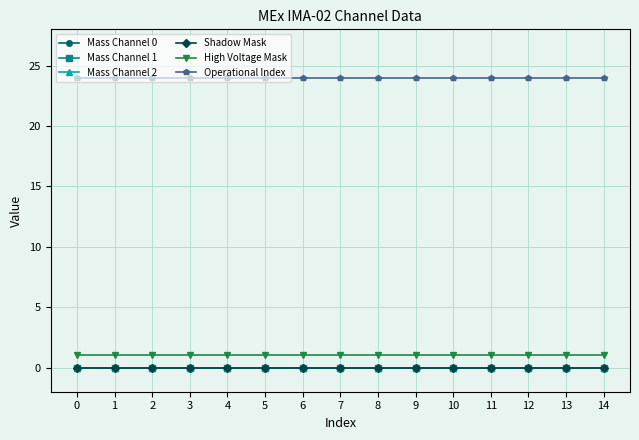

Does the chart have visible grid lines?

Yes